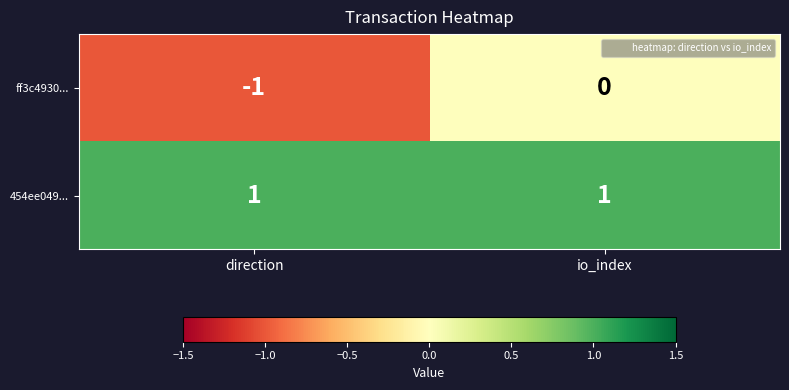

Reading left to right, transcribe all the data shown in this chart.

ff3c4930...: direction=-1	io_index=0
454ee049...: direction=1	io_index=1